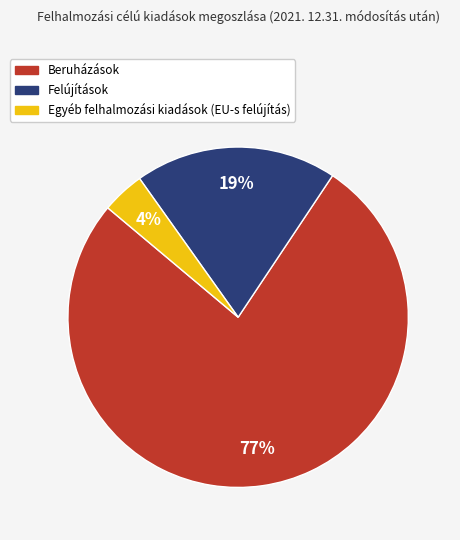

What is the smallest slice in the pie chart?

Egyéb felhalmozási kiadások (EU-s felújítás)